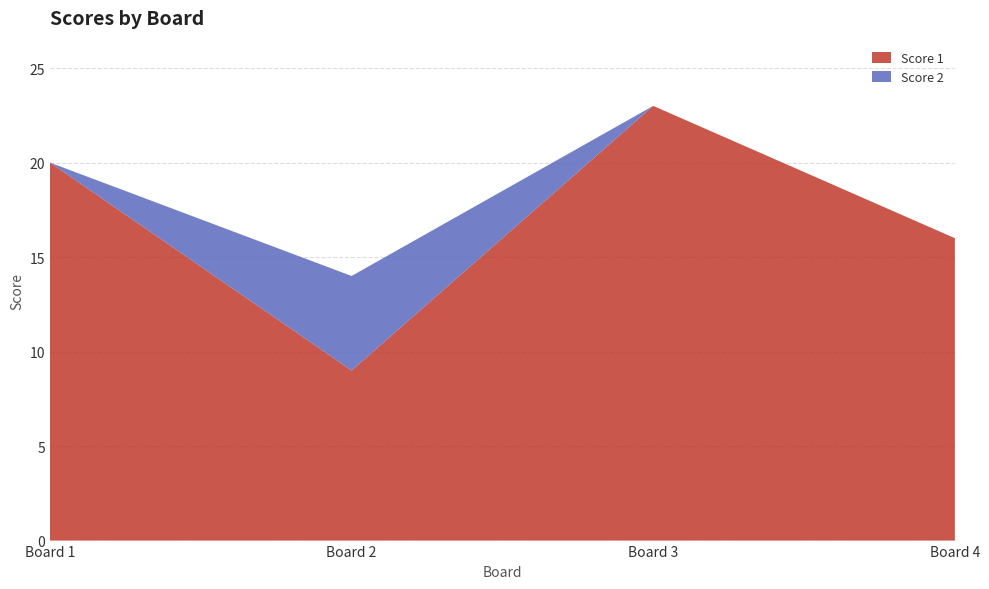

Reading left to right, extract all data points from this chart.

Score 1: 1=20	2=9	3=23	4=16
Score 2: 1=0	2=5	3=0	4=0